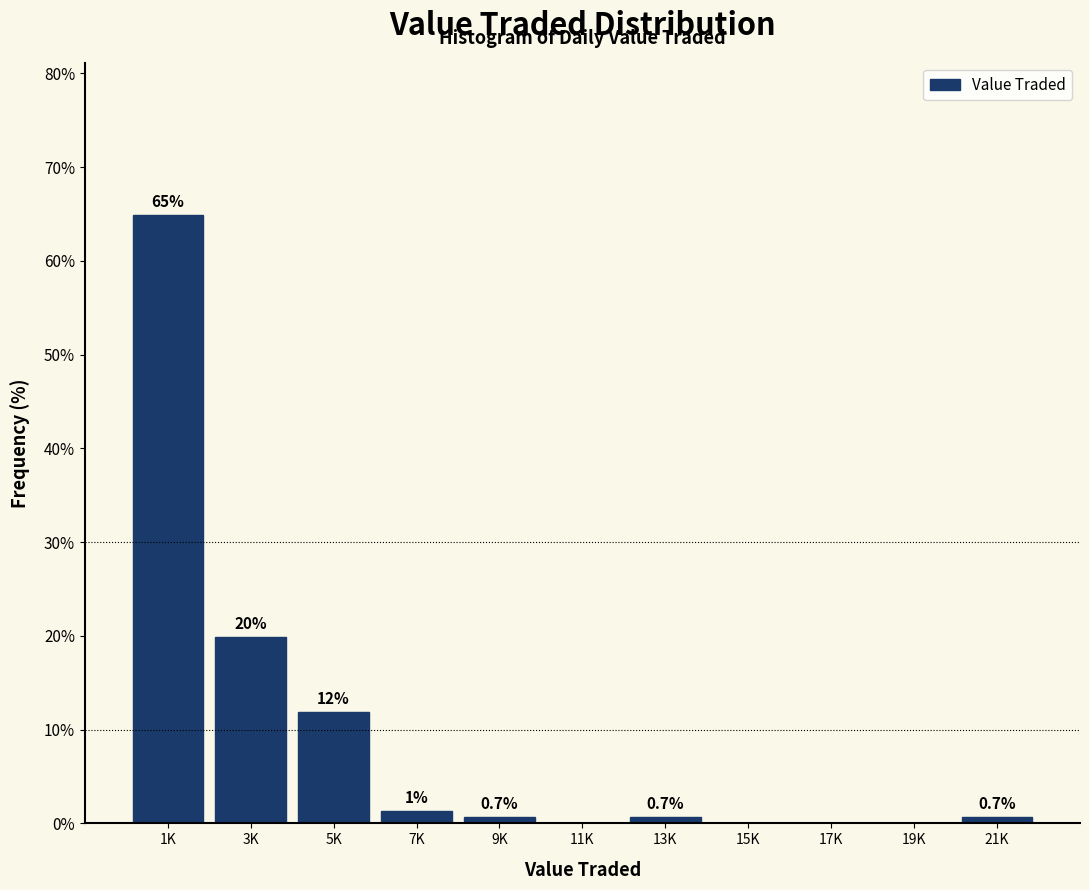

The value at 21K is 0.7. True or false?

True